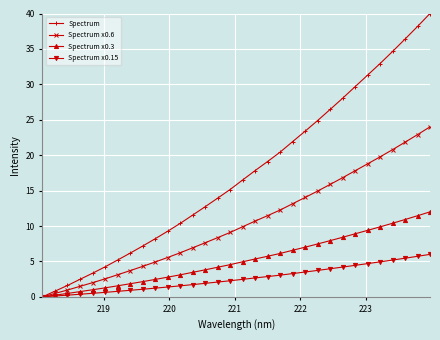

Rank the series by their average value, from lowest to highest.

Spectrum x0.15, Spectrum x0.3, Spectrum x0.6, Spectrum